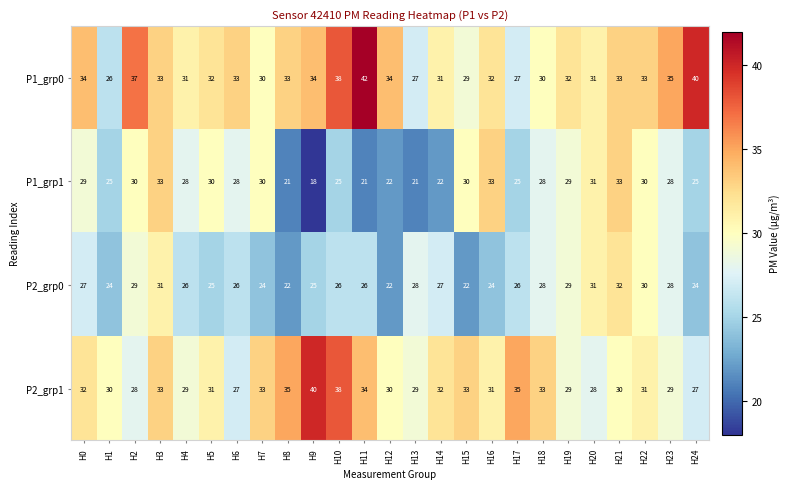

What is the maximum value shown in the chart?

42